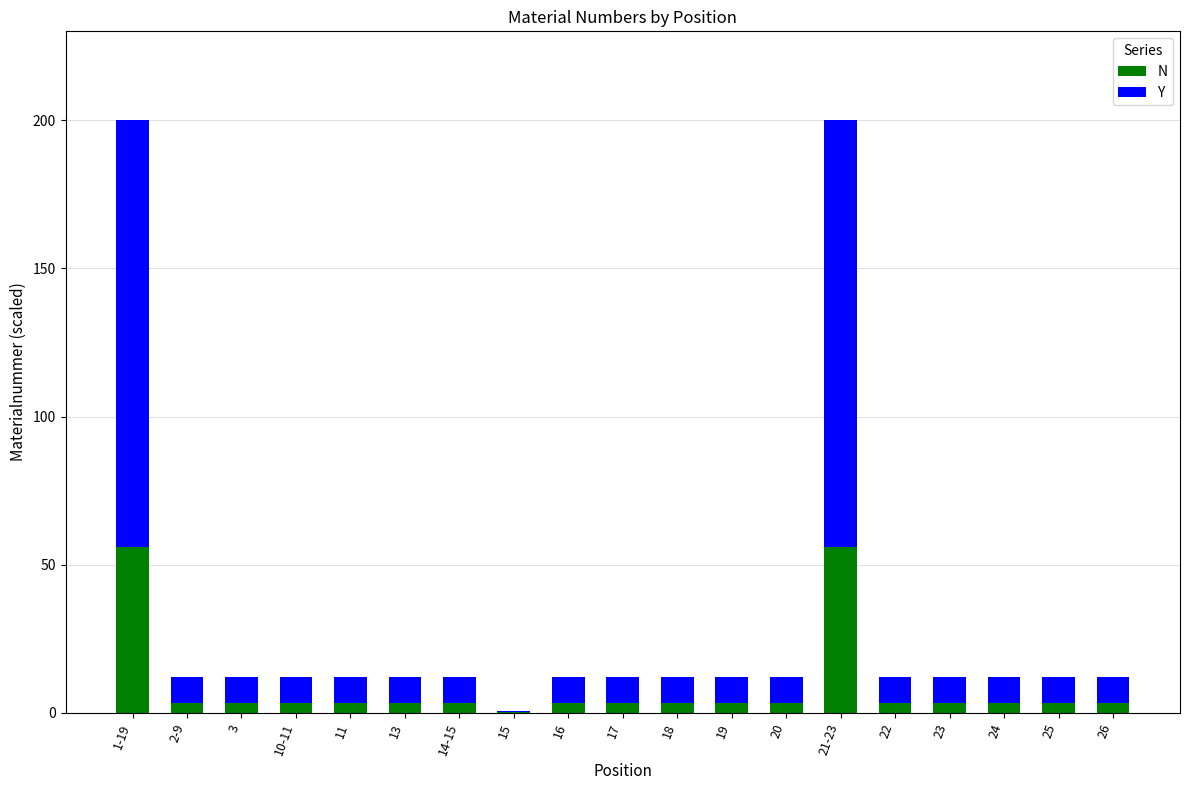

Are the bars grouped side by side (vs. stacked)?

No